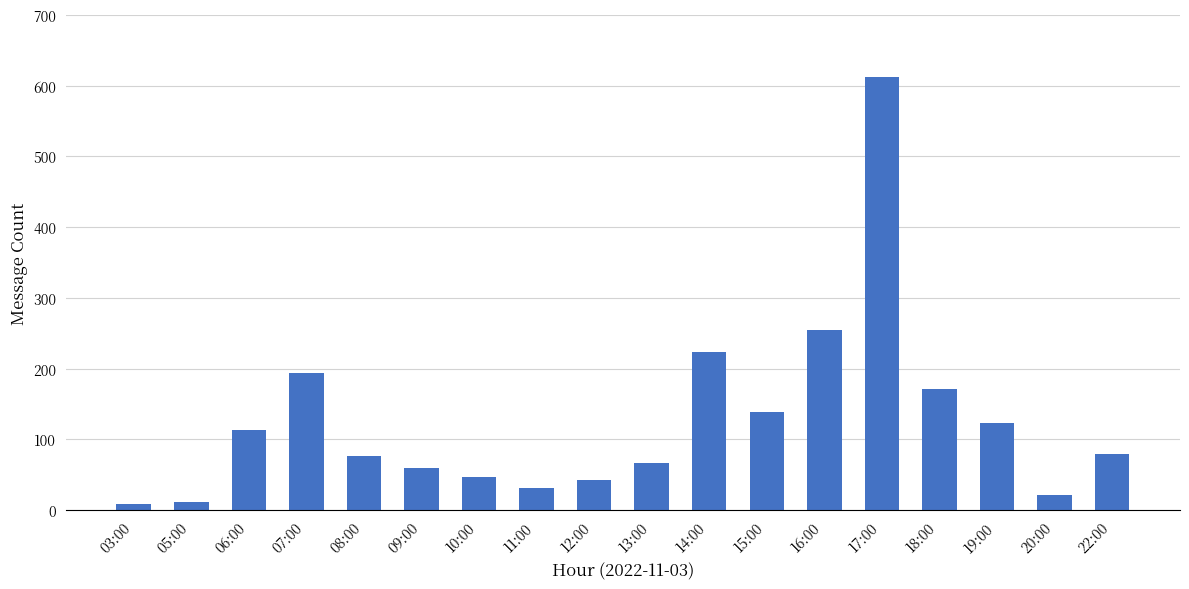

True or false: the data shows 31 at 15:00.

False